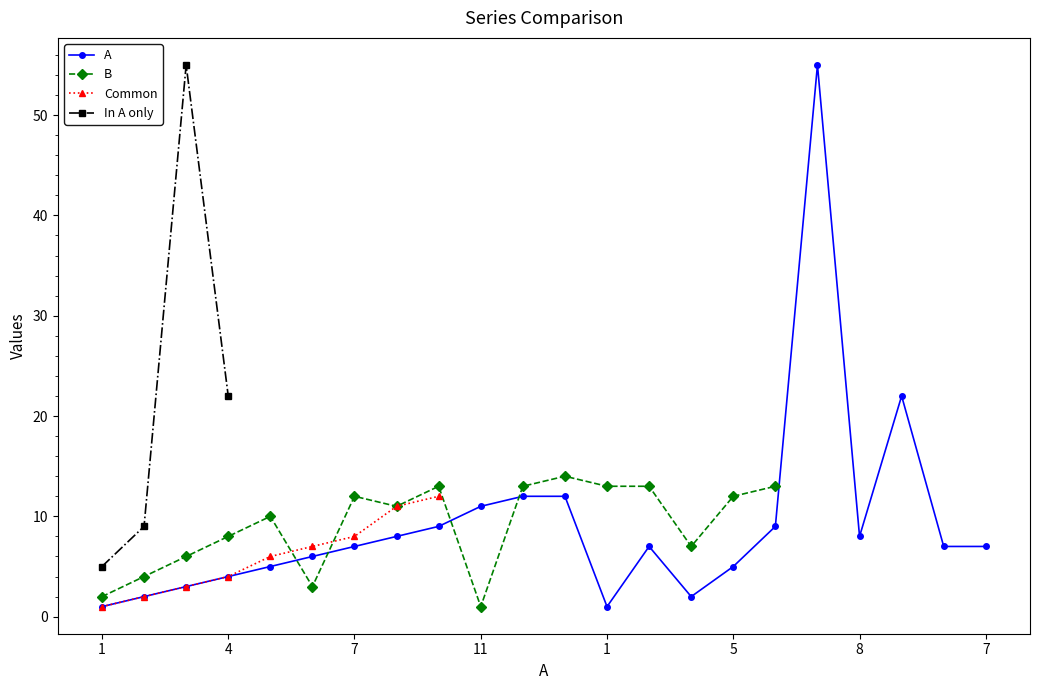

What are all the series names shown in the legend?

A, B, Common, In A only